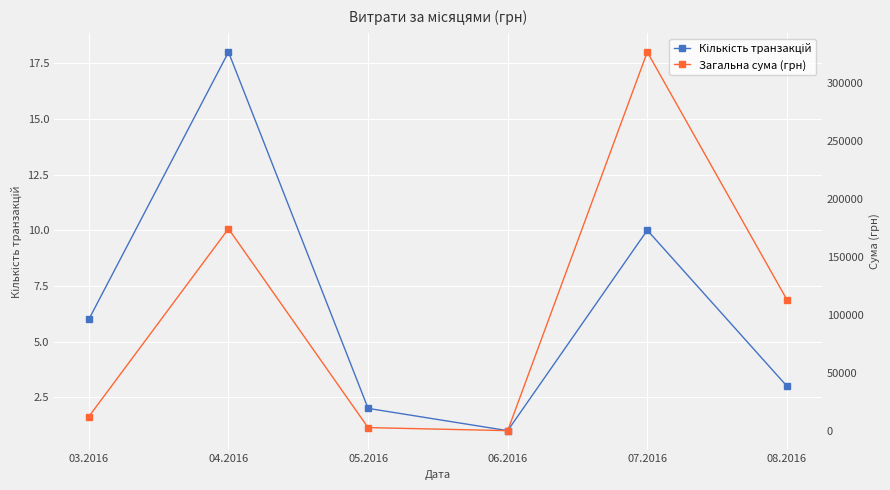

True or false: Кількість транзакцій and Загальна сума (грн) cross at least once.

False